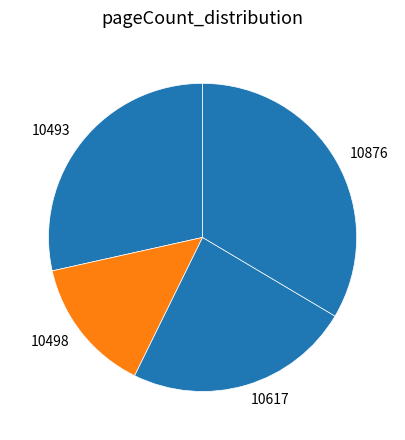

Rank the categories by value from lowest to highest.

10498, 10617, 10493, 10876